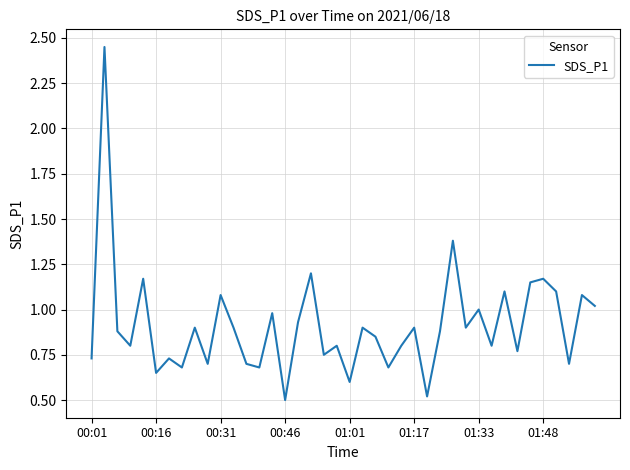

What is the minimum value shown in the chart?

0.5